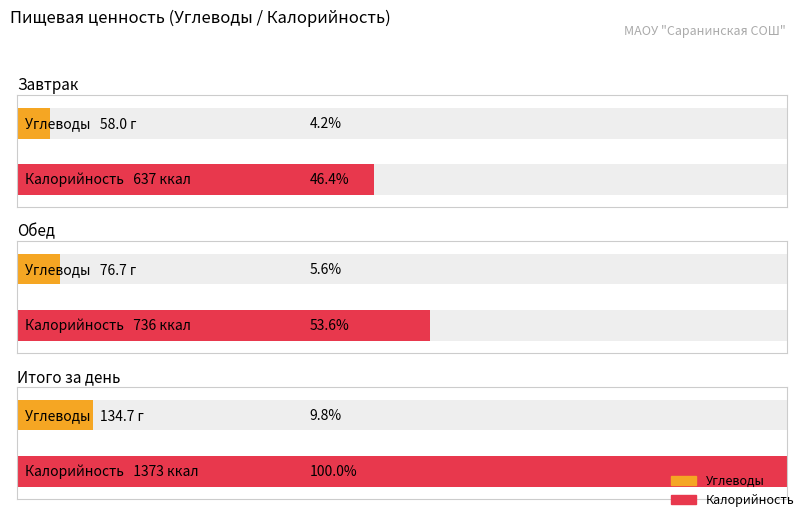

Which has a higher value, Обед or Итого за день?

Итого за день